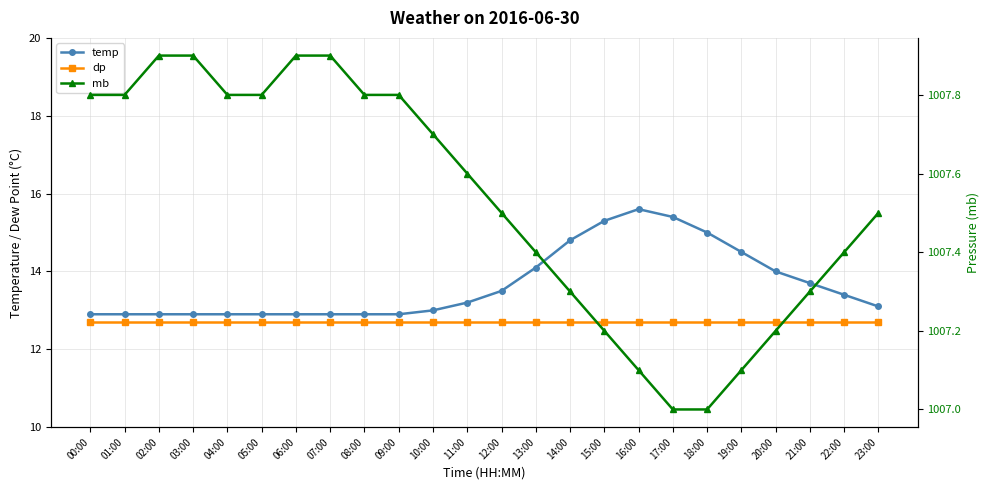

The value of temp at 13:00 is 9.6. True or false?

False